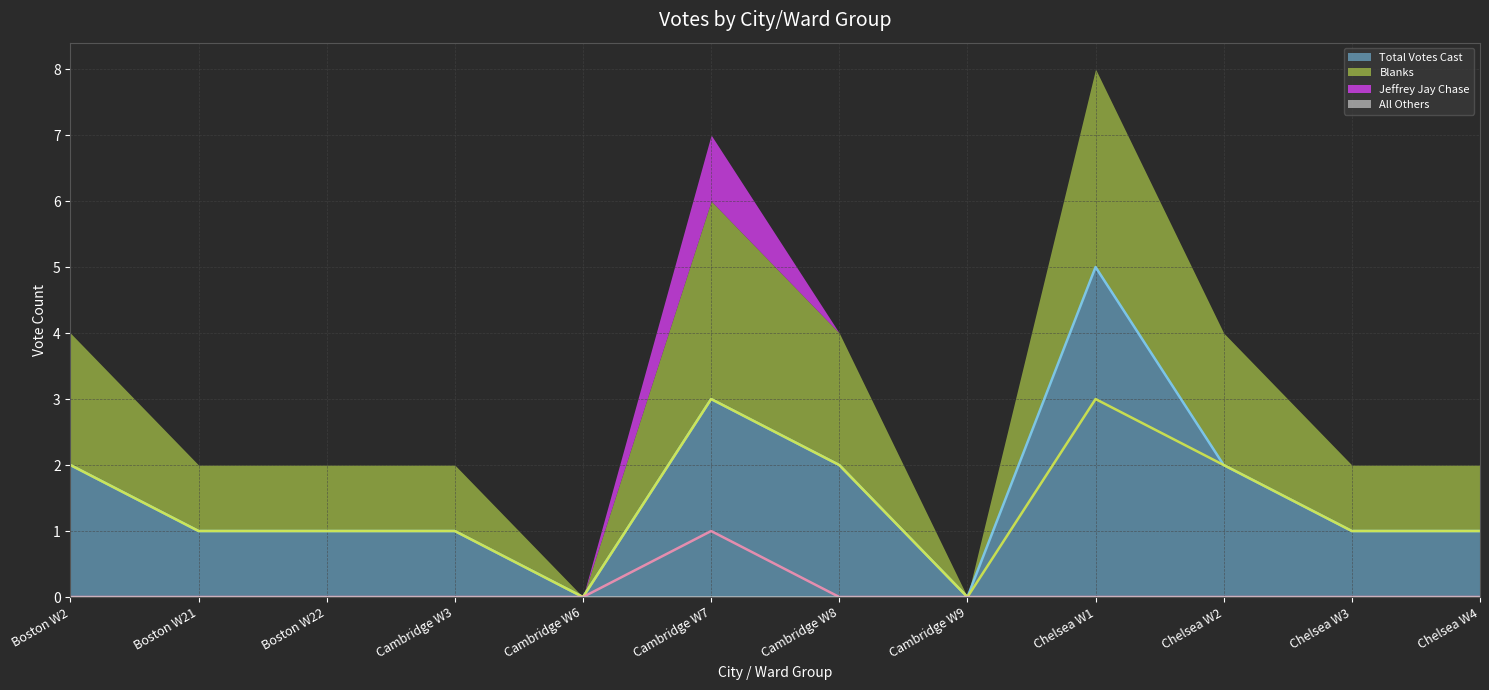

Rank the series by their maximum value, from highest to lowest.

Total Votes Cast (line), Blanks (line), Jeffrey Jay Chase (line), All Others (line)